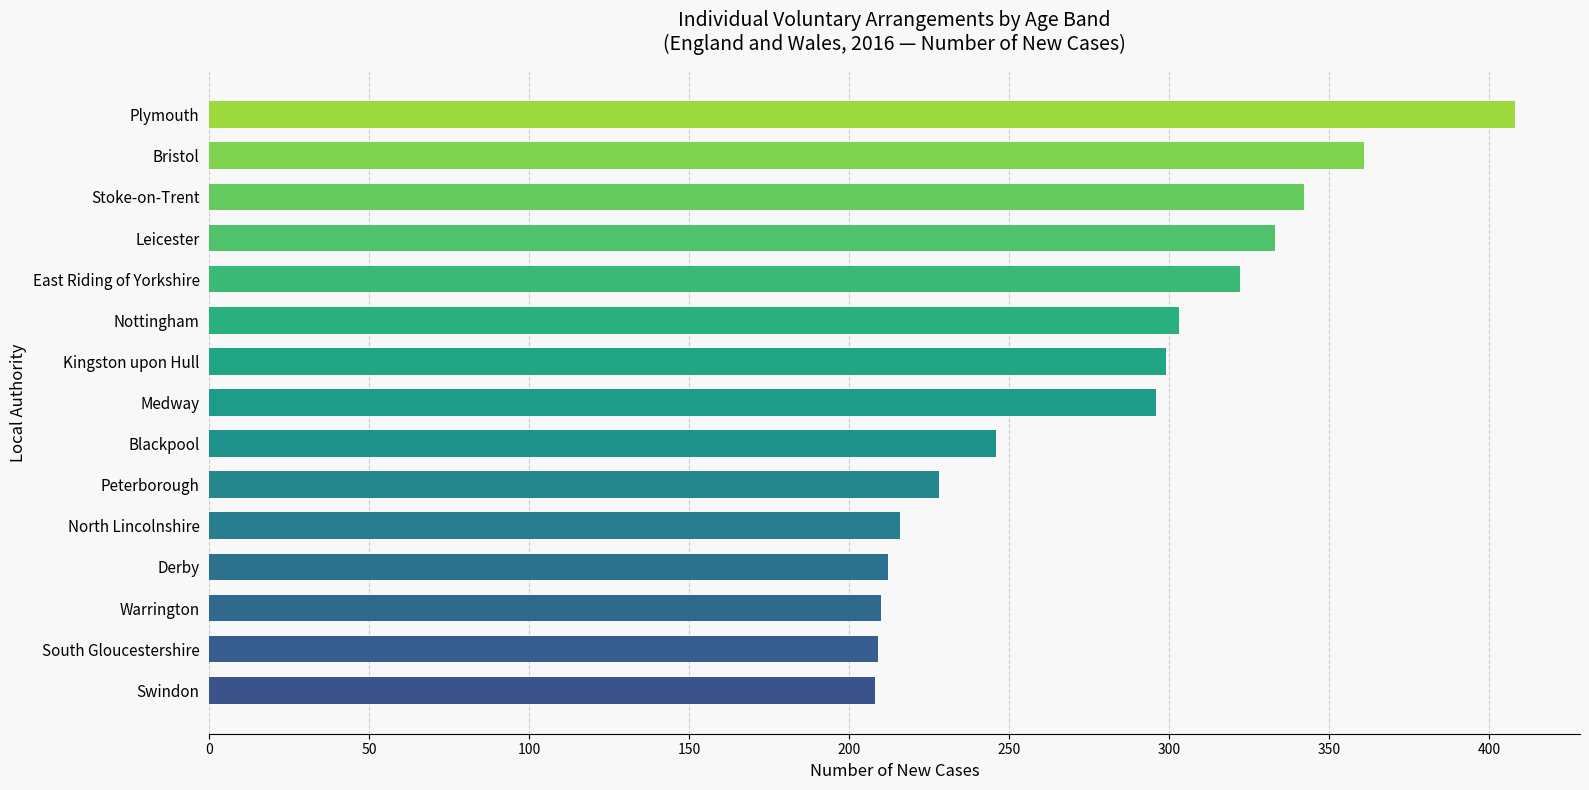

Between East Riding of Yorkshire and Medway, which is larger?

East Riding of Yorkshire